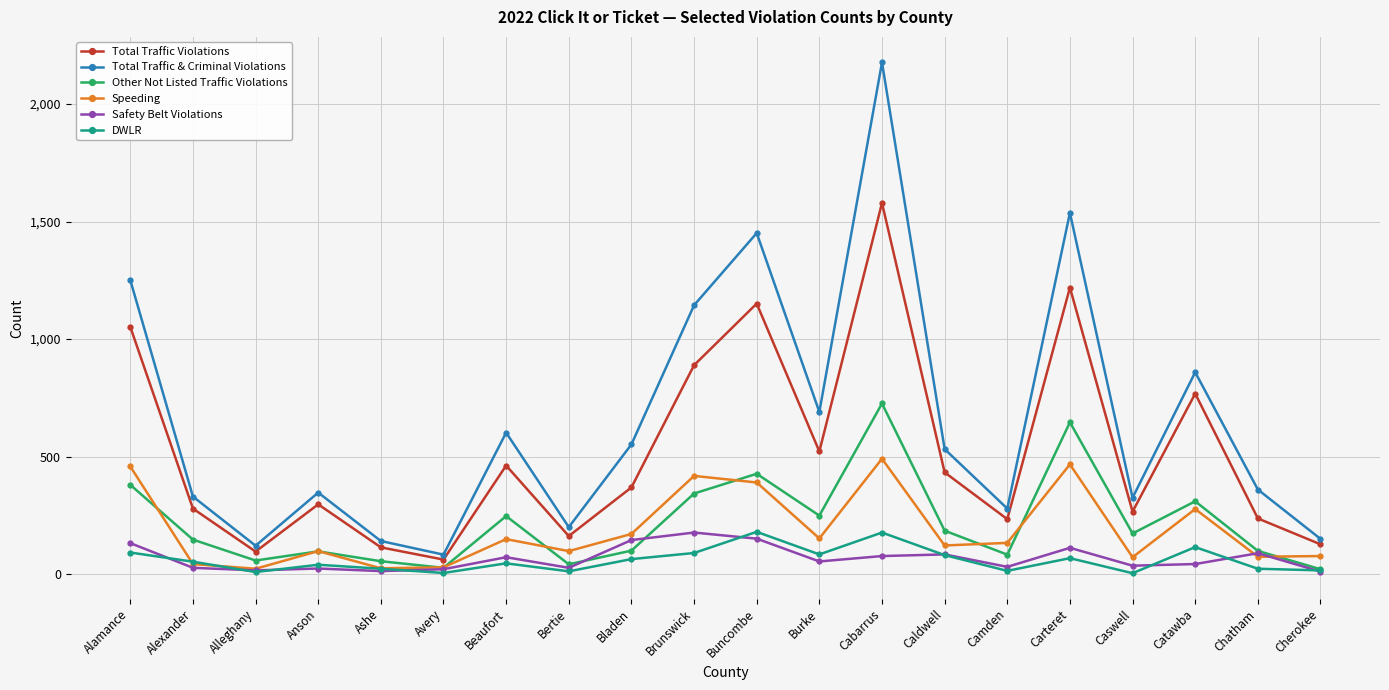

What is the smallest value displayed?

4